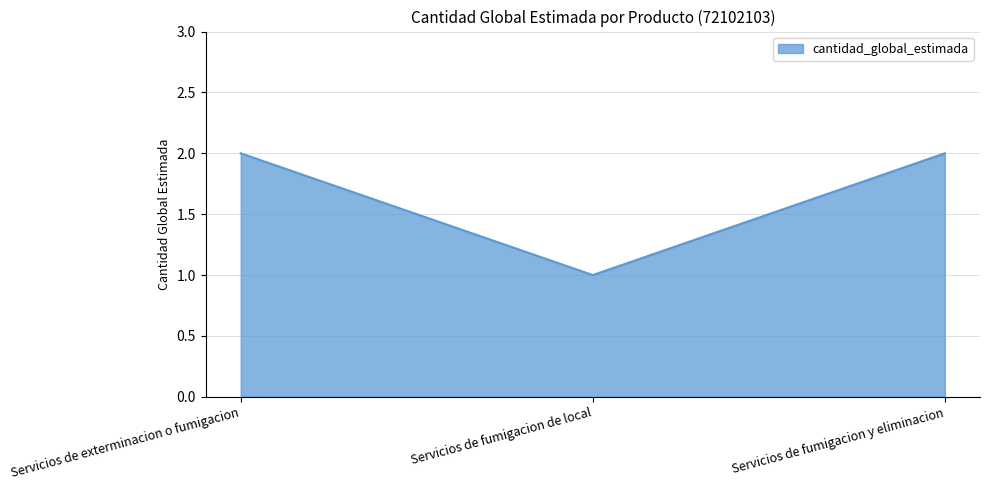

Reading left to right, what are all the values shown in this chart?

Servicios de exterminacion o fumigacion=2	Servicios de fumigacion de local=1	Servicios de fumigacion y eliminacion=2